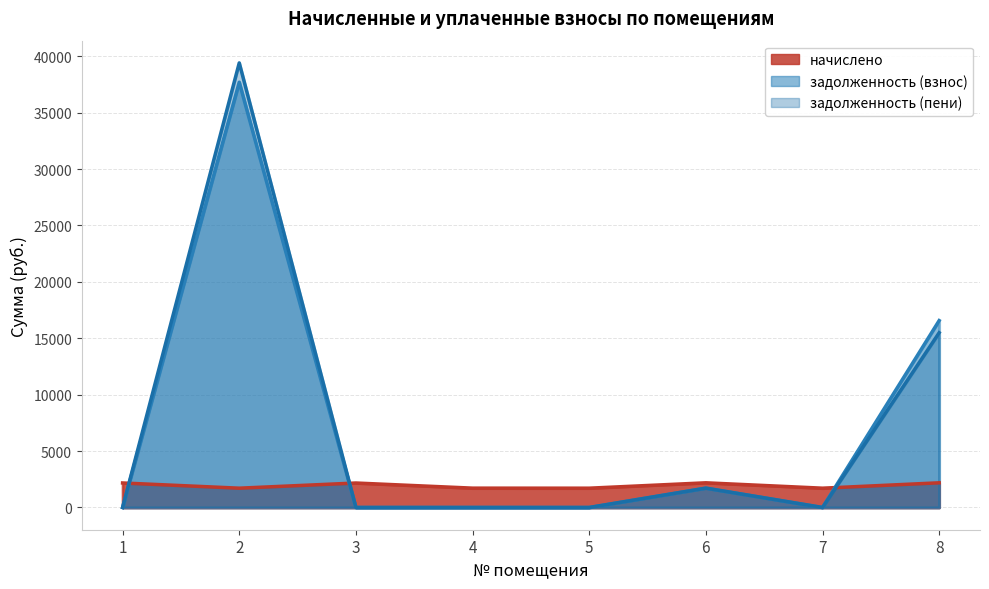

How many lines are shown in the chart?

3